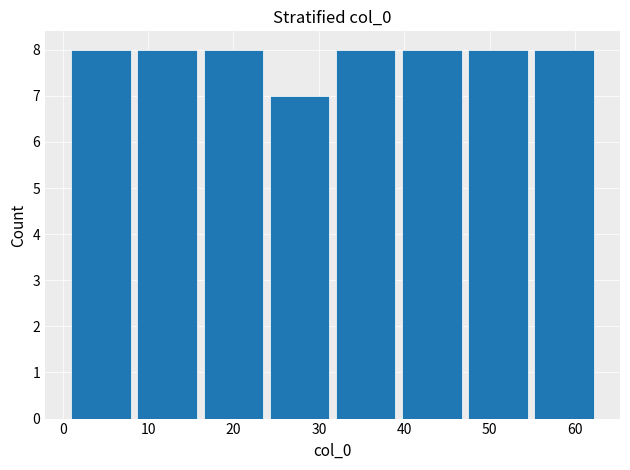

Reading left to right, transcribe this chart: for each bar, give the range it covers on the x-axis and its height. Neither the bar edges nor the heights are printed on the chart, so give them approximately, as read against the axes.

1 to 9: 8
9 to 17: 8
17 to 24: 8
24 to 32: 7
32 to 40: 8
40 to 48: 8
48 to 55: 8
55 to 63: 8